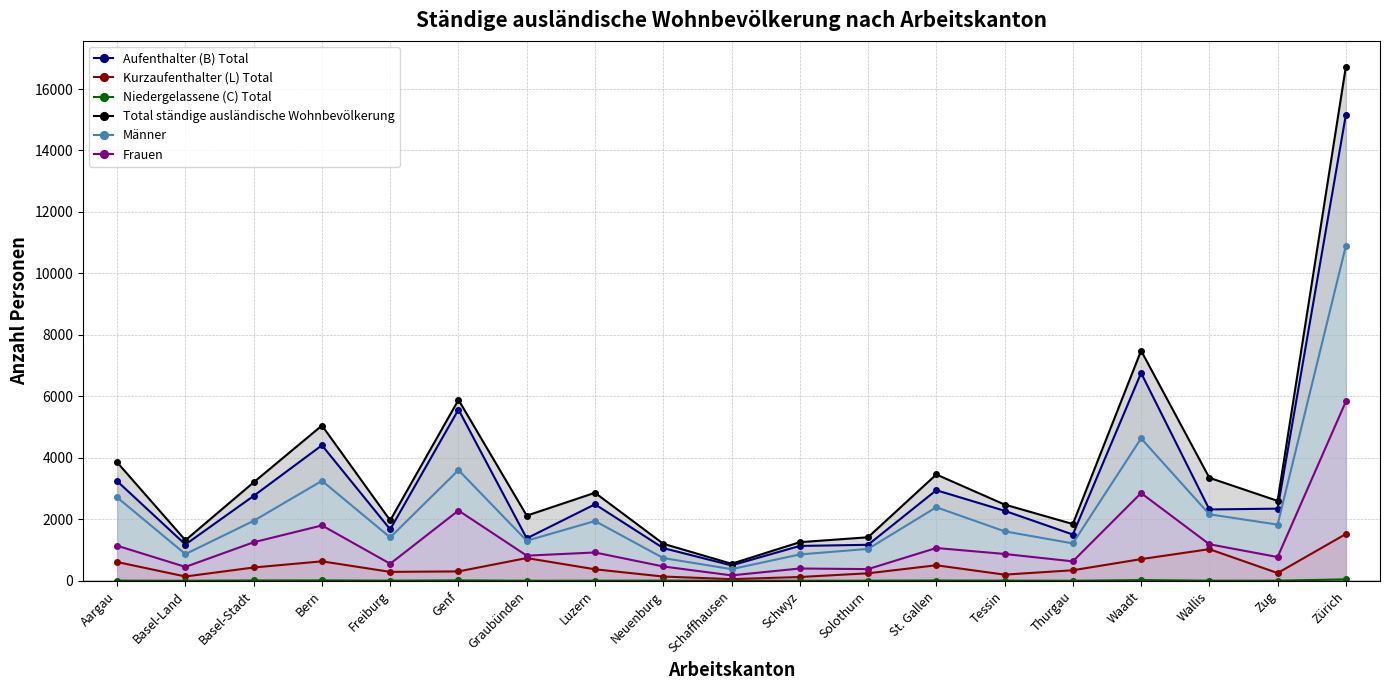

What is the label of the 18th point from the left?

Zug